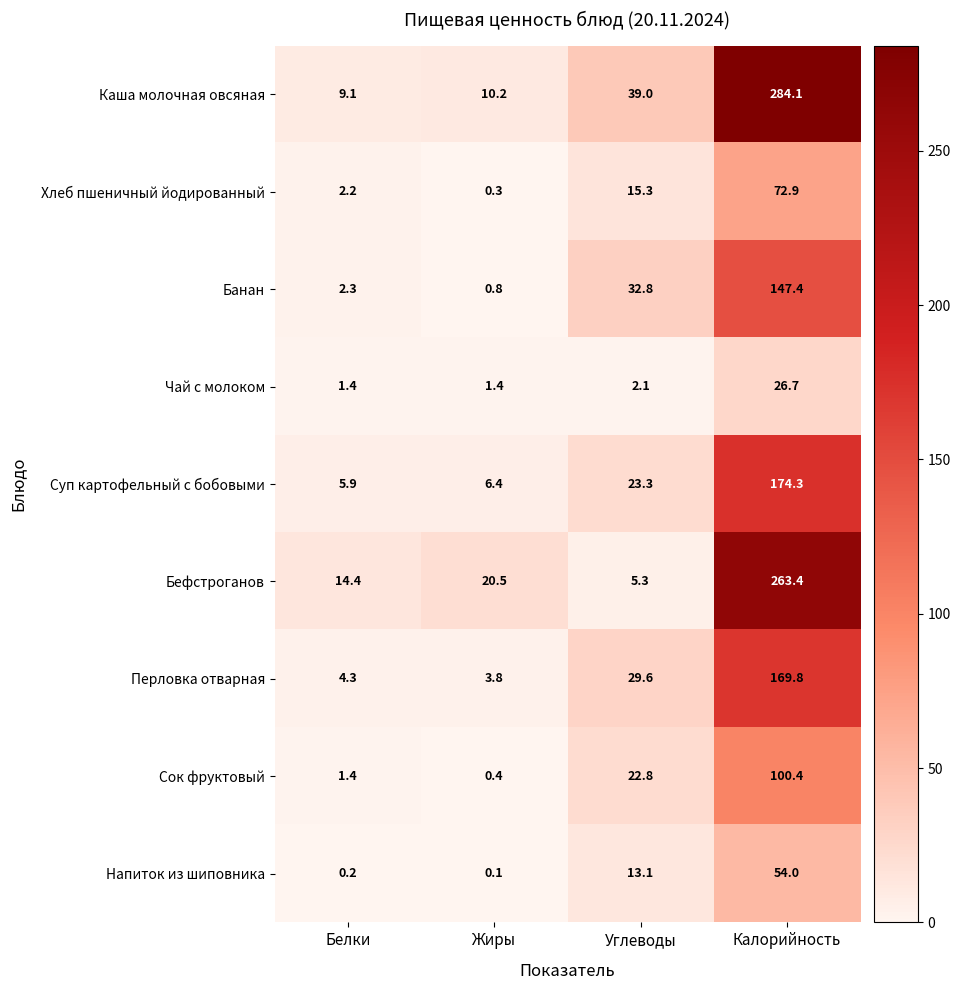

Which series has the largest range (max minus min)?

Каша молочная овсяная